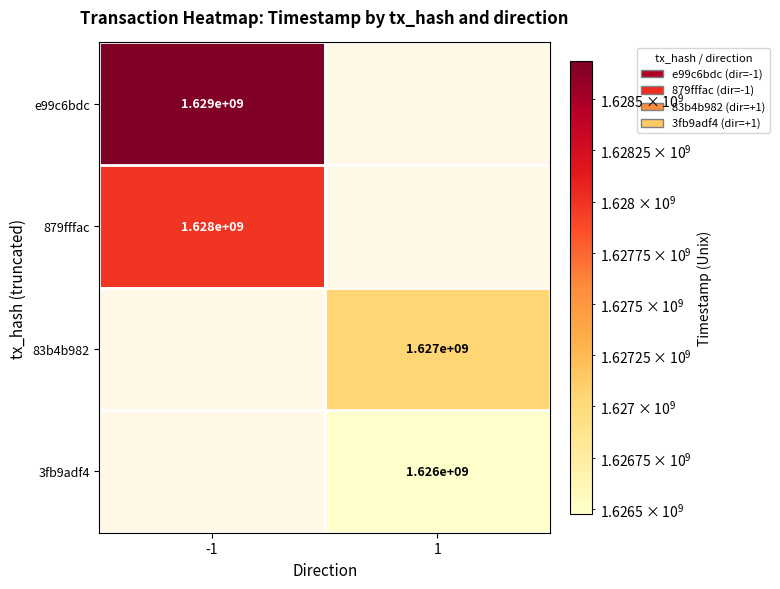

Is the value of 83b4b982 at 1 greater than the value of 879fffac at -1?

No